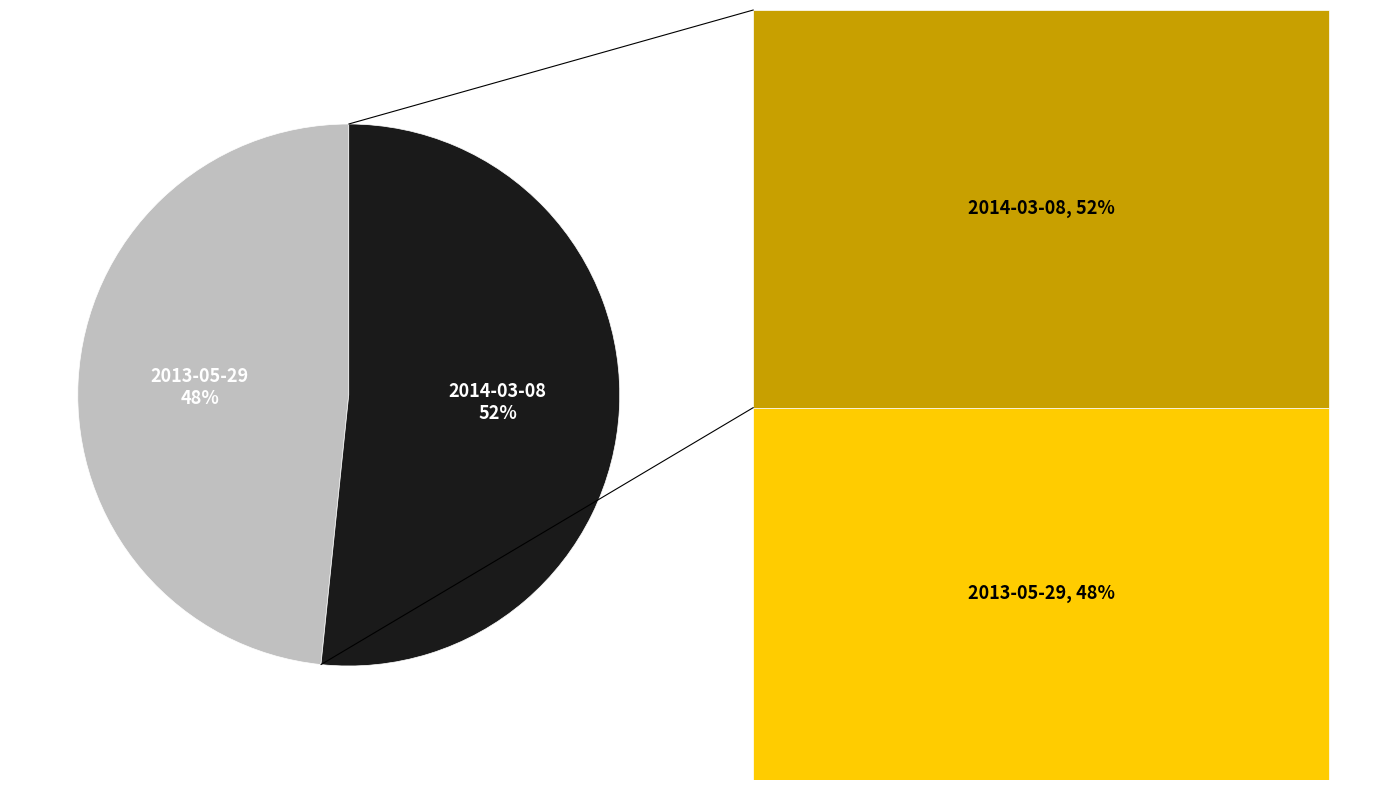

Approximately how many times larger is the value at 2014-03-08 compared to 2013-05-29?

1.1